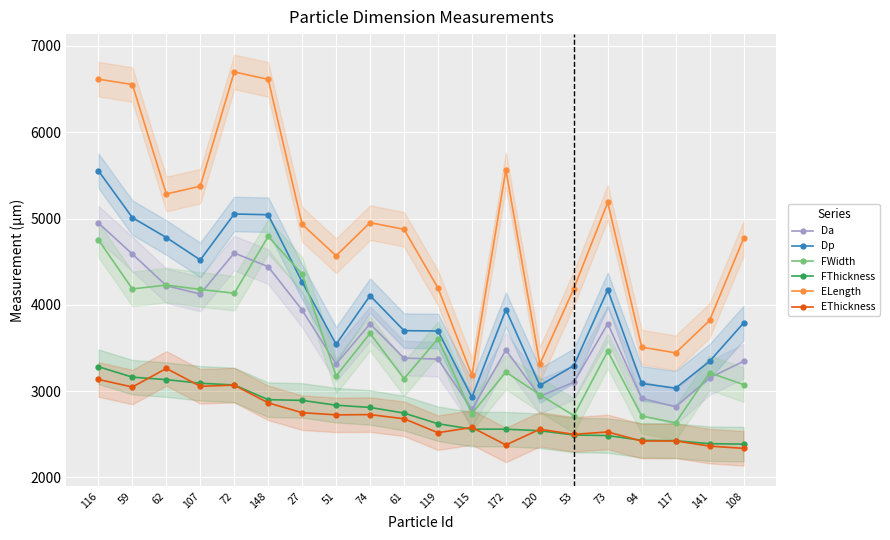

What is the total value across all series at 27?

23131.7